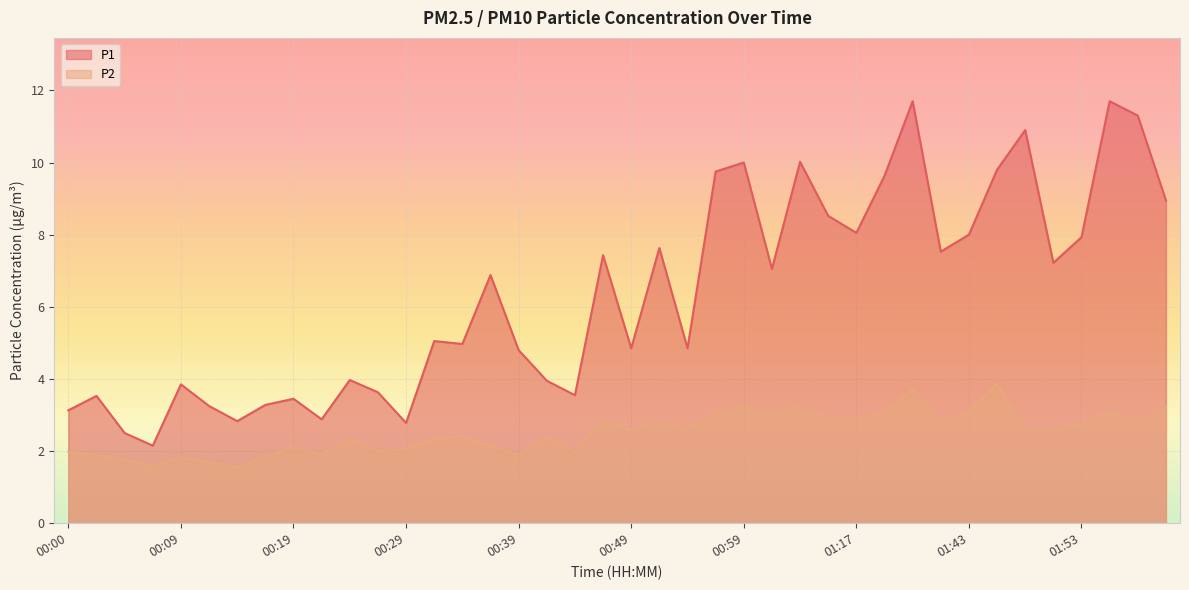

At which category does P1 reach its first local valley?

00:07